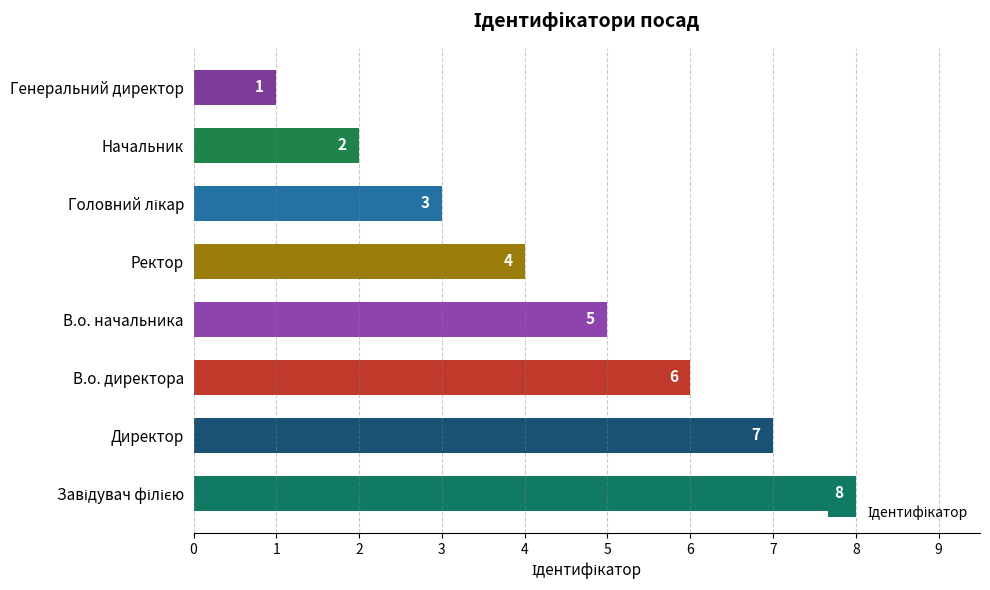

What is the change in value from Директор to Начальник?

-5